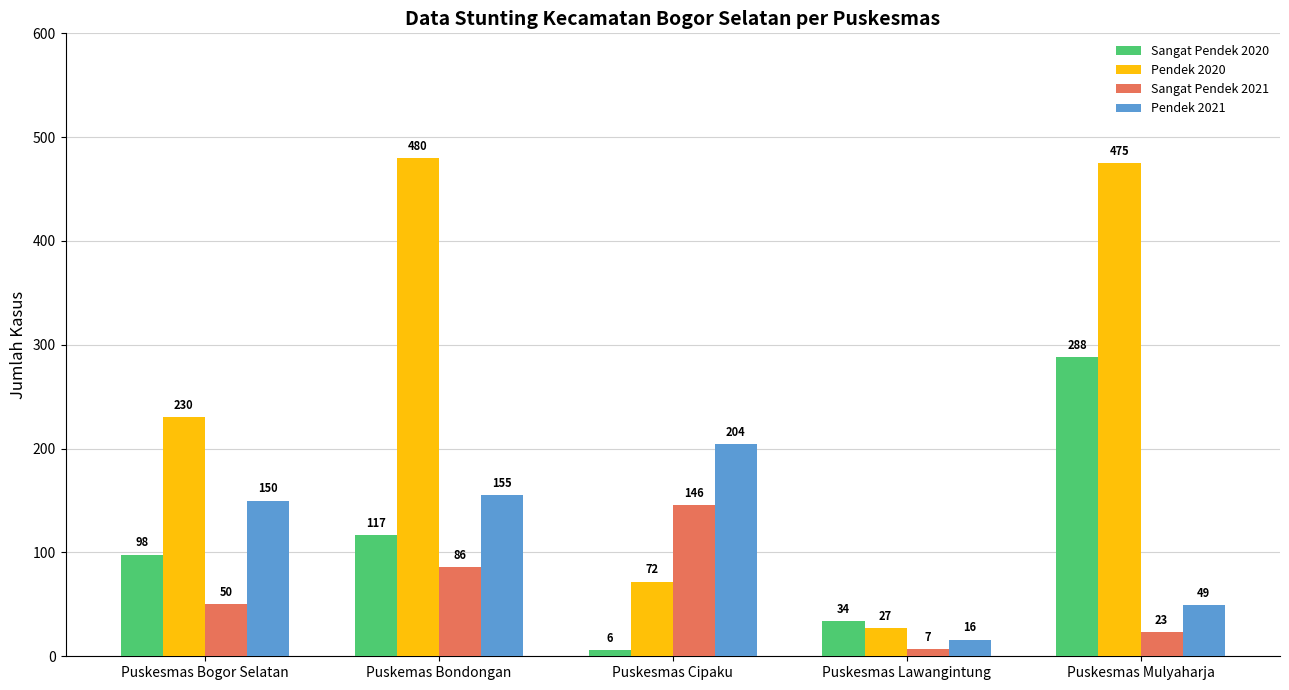

Where is Sangat Pendek 2021 nearest to the value 76?

Puskemas Bondongan